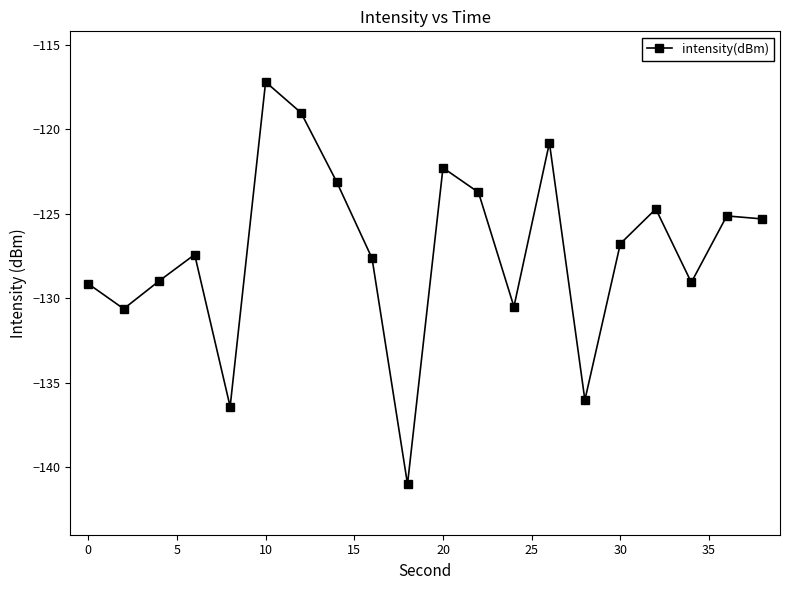

What is the value of the 1st point from the left?

-129.1